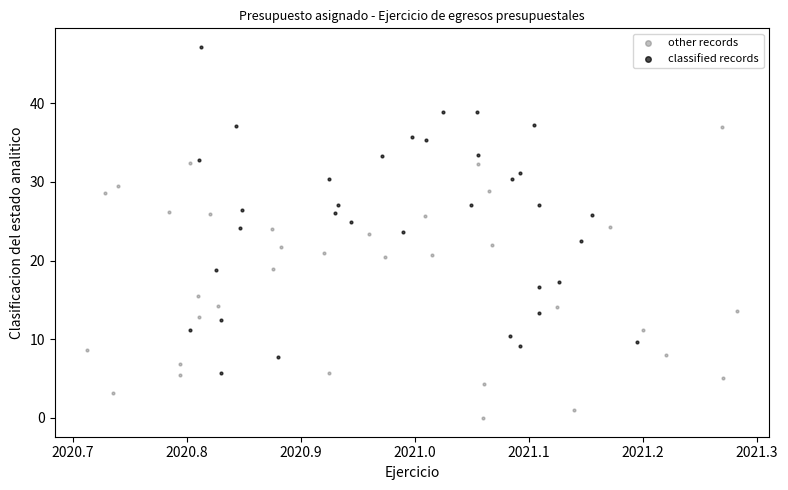

Which series reaches the maximum Y coordinate?

classified records